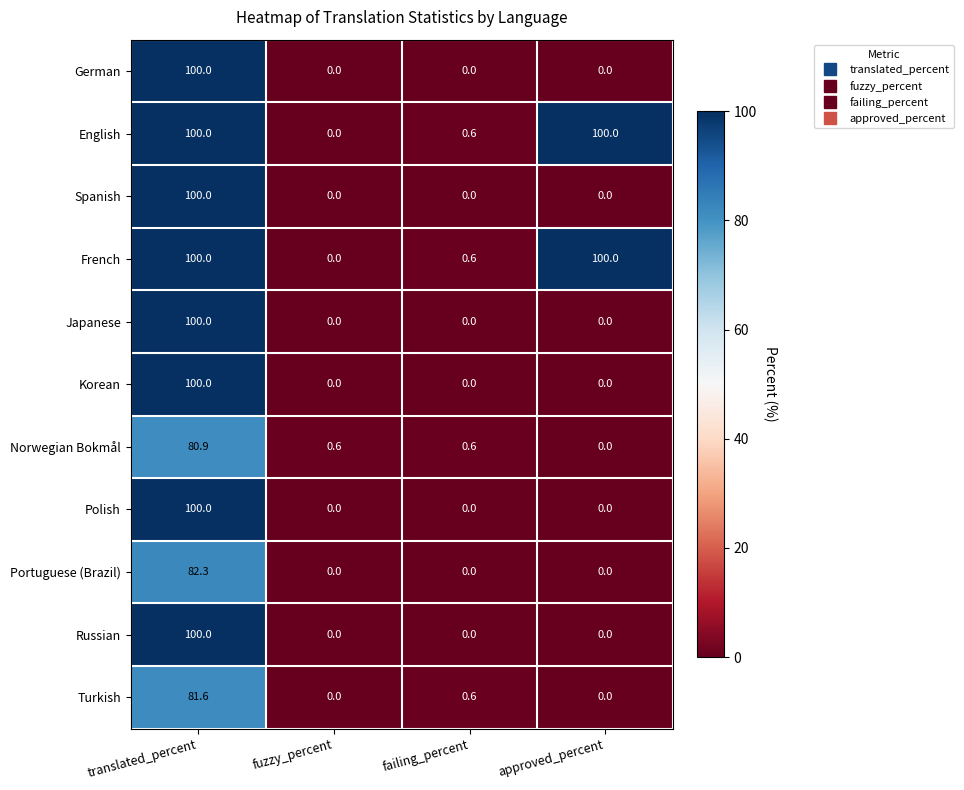

What value does the Polish series have at translated_percent?

100.0